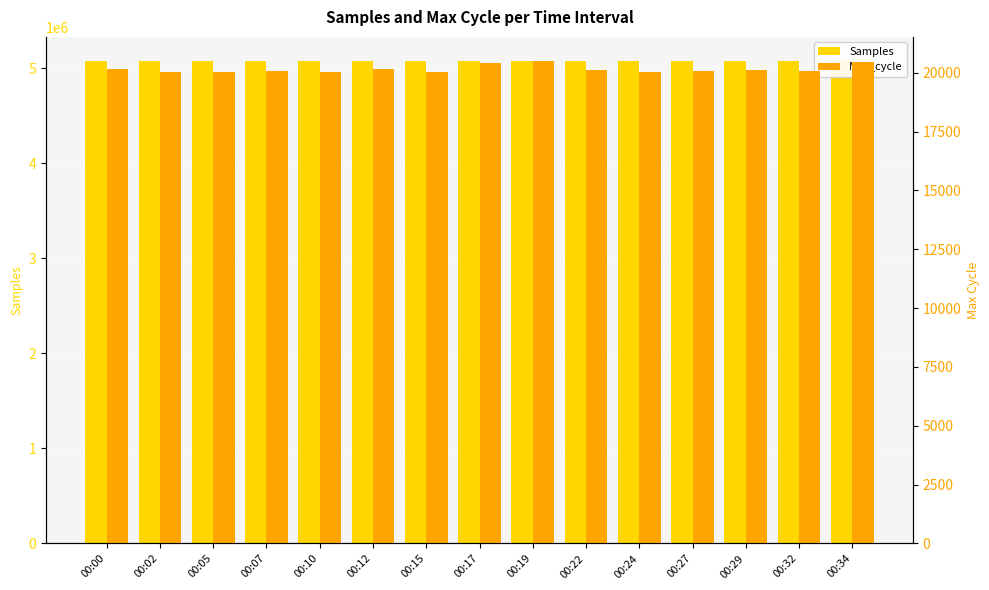

At which category is the sum across all series the highest?

00:00